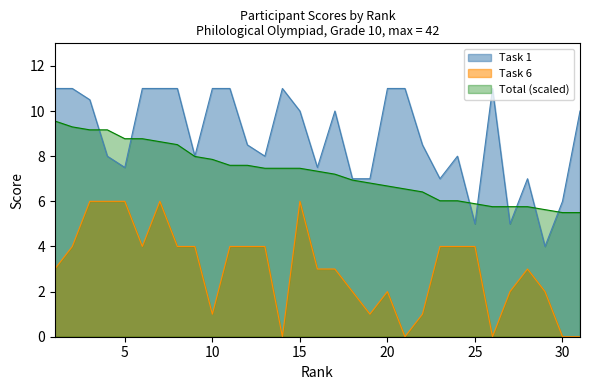

Reading left to right, extract all data points from this chart.

Task 1: 1=11.0	2=11.0	3=10.5	4=8.0	5=7.5	6=11.0	7=11.0	8=11.0	9=8.0	10=11.0	11=11.0	12=8.5	13=8.0	14=11.0	15=10.0	16=7.5	17=10.0	18=7.0	19=7.0	20=11.0	21=11.0	22=8.5	23=7.0	24=8.0	25=5.0	26=11.0	27=5.0	28=7.0	29=4.0	30=6.0	31=10.0
Task 6: 1=3.0	2=4.0	3=6.0	4=6.0	5=6.0	6=4.0	7=6.0	8=4.0	9=4.0	10=1.0	11=4.0	12=4.0	13=4.0	14=0.0	15=6.0	16=3.0	17=3.0	18=2.0	19=1.0	20=2.0	21=0.0	22=1.0	23=4.0	24=4.0	25=4.0	26=0.0	27=2.0	28=3.0	29=2.0	30=0.0	31=0.0
Total: 1=9.6	2=9.3	3=9.2	4=9.2	5=8.8	6=8.8	7=8.6	8=8.5	9=8.0	10=7.9	11=7.6	12=7.6	13=7.5	14=7.5	15=7.5	16=7.3	17=7.2	18=6.9	19=6.8	20=6.7	21=6.5	22=6.4	23=6.0	24=6.0	25=5.9	26=5.8	27=5.8	28=5.8	29=5.6	30=5.5	31=5.5